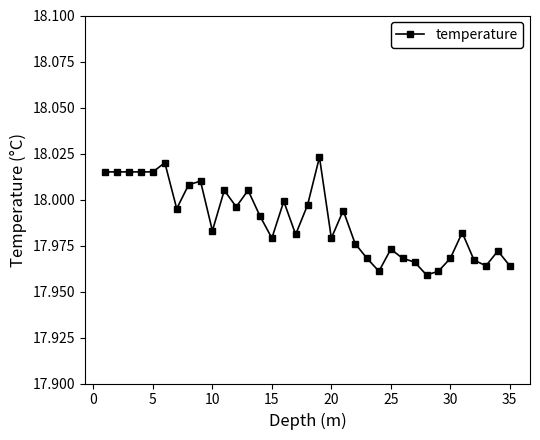

What is the sum of all values?

629.6